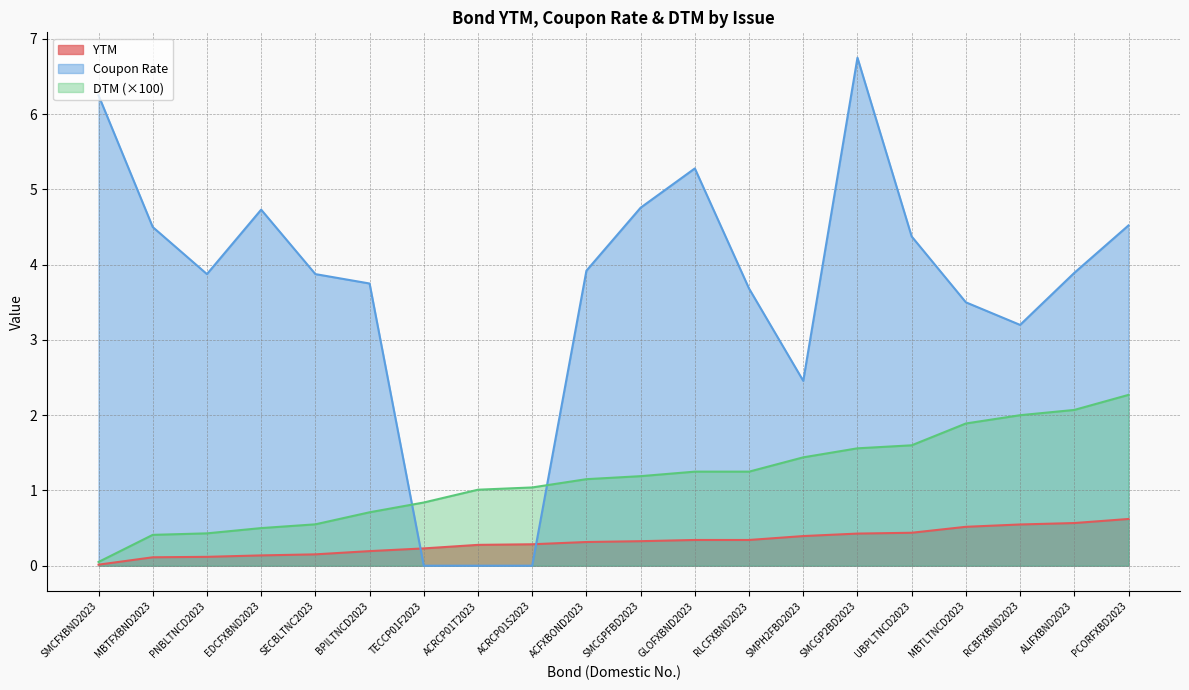

What is the spread (max minus min) of values at SMCGPFBD2023?

4.4